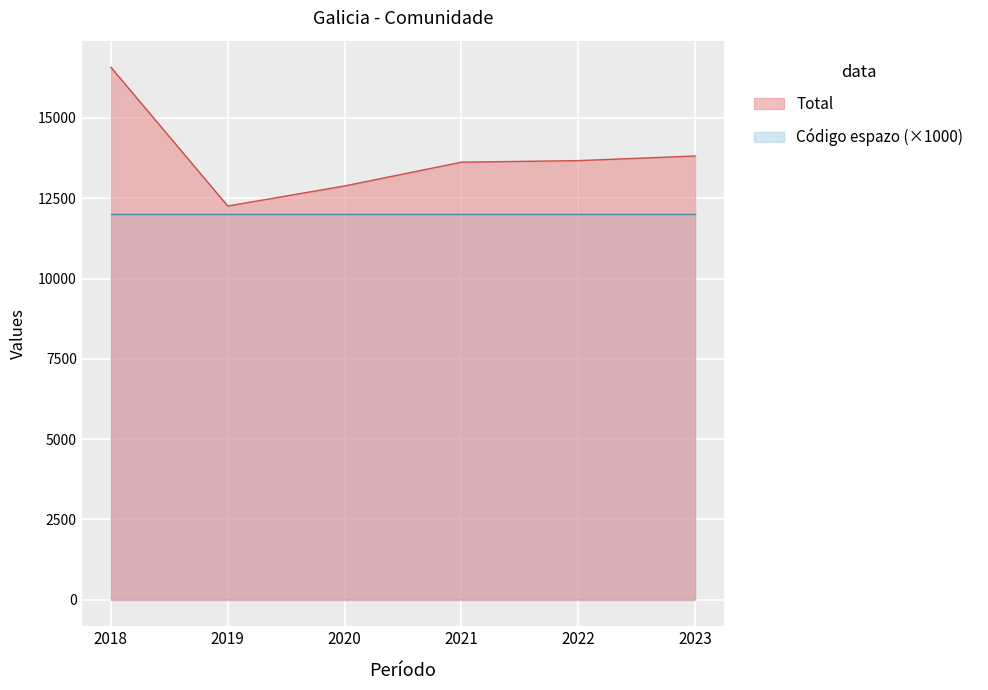

At which category does the chart reach its peak across all series?

2018